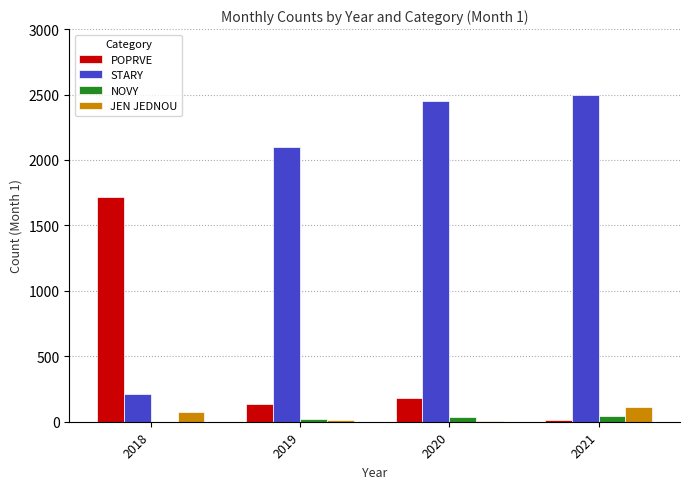

How many data points does each series have?

4